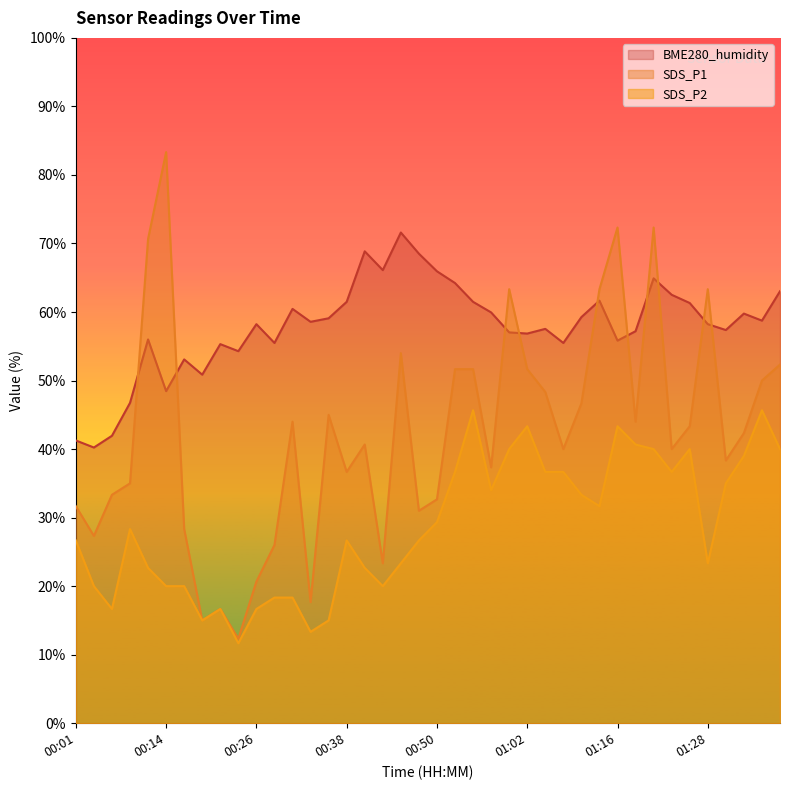

Is it true that SDS_P1 equals 40.7 at 00:40?

True